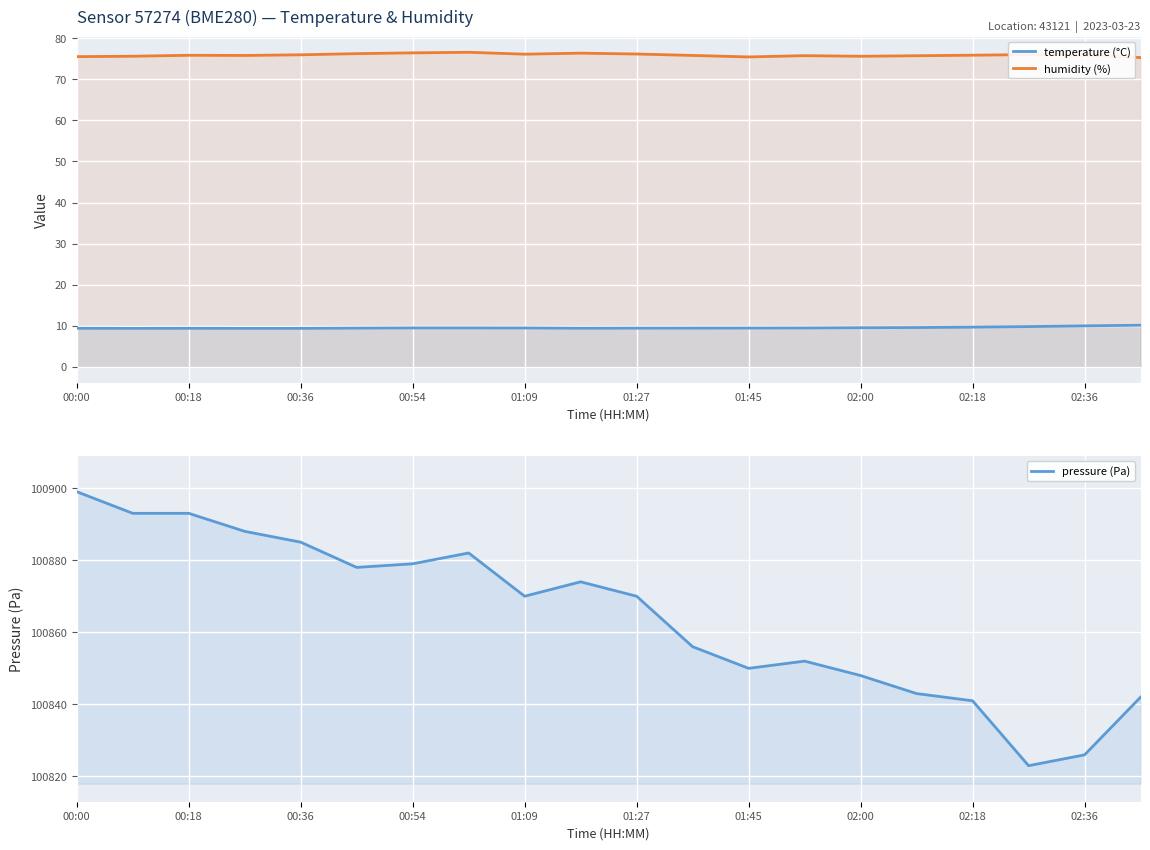

What position from the right is 02:36?

2